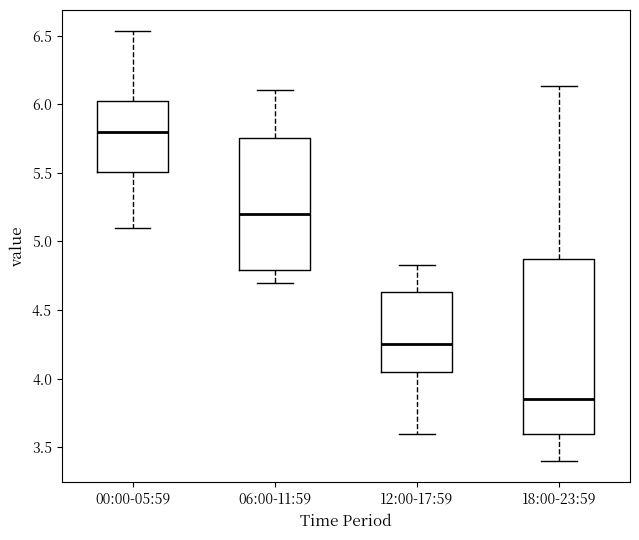

Which box's median line is the highest?

00:00-05:59